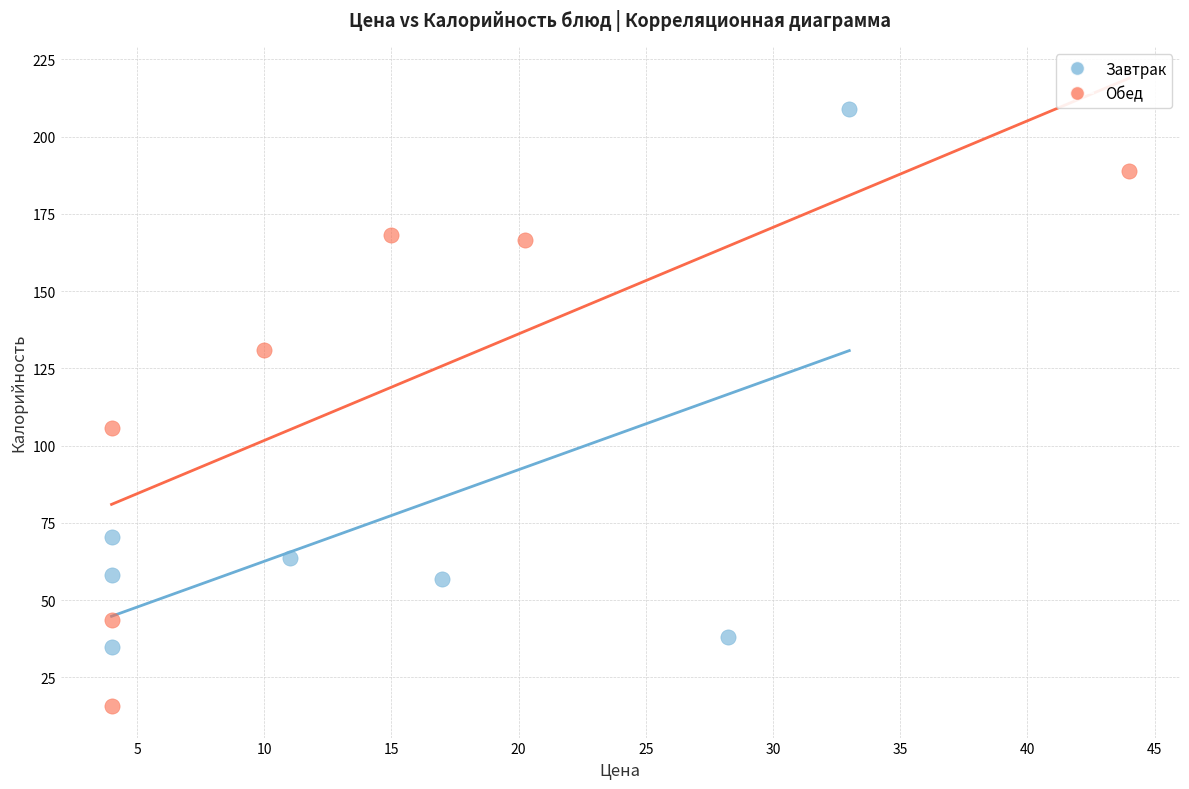

Which series contains the lowest Y value?

Обед